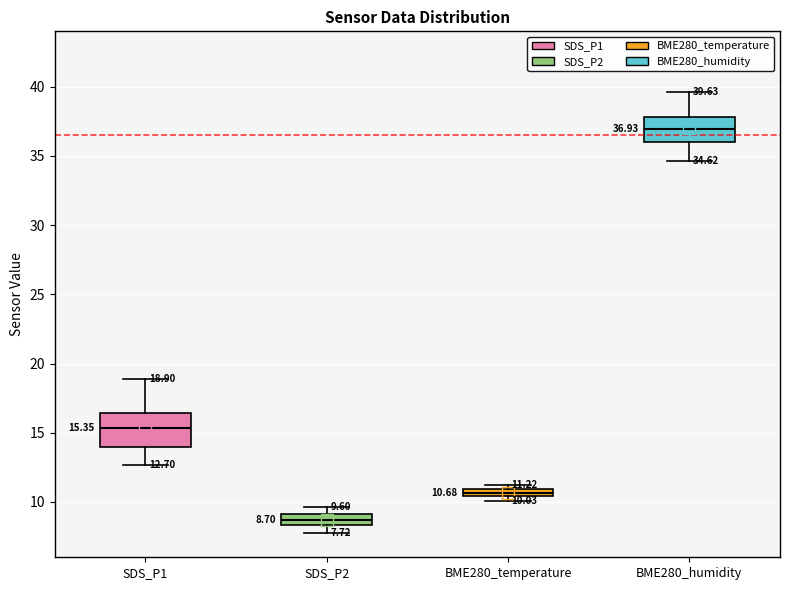

Which box's median line is the lowest?

SDS_P2